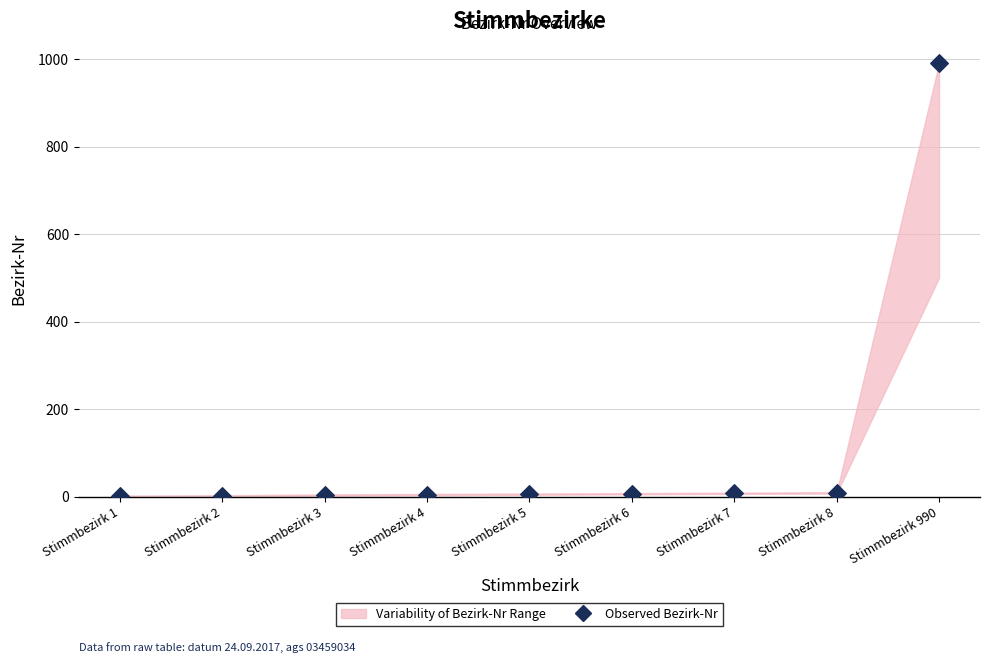

What is the range of Y values (max minus min)?

989